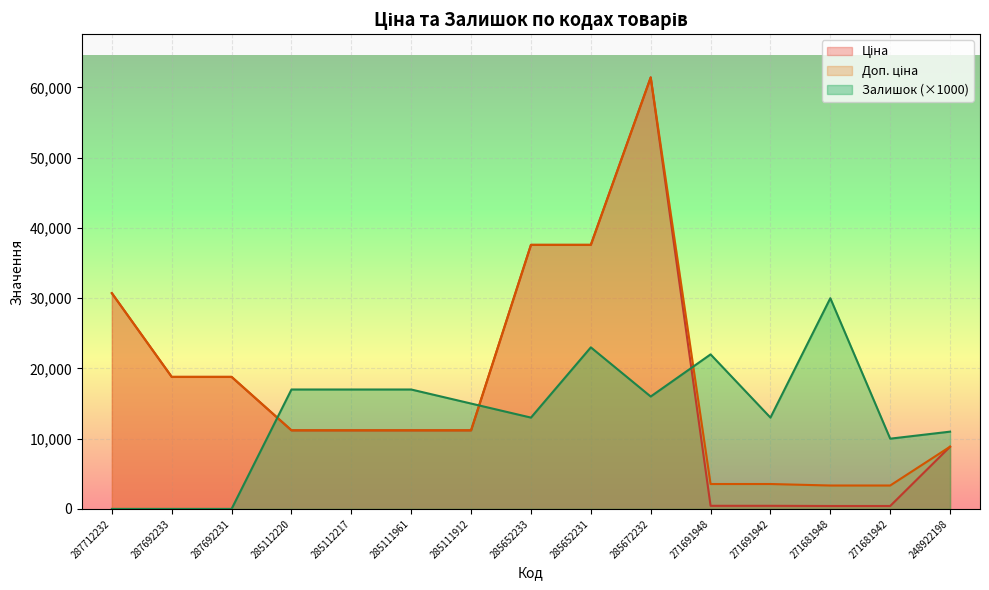

Which series has the largest total across all categories?

Доп. ціна